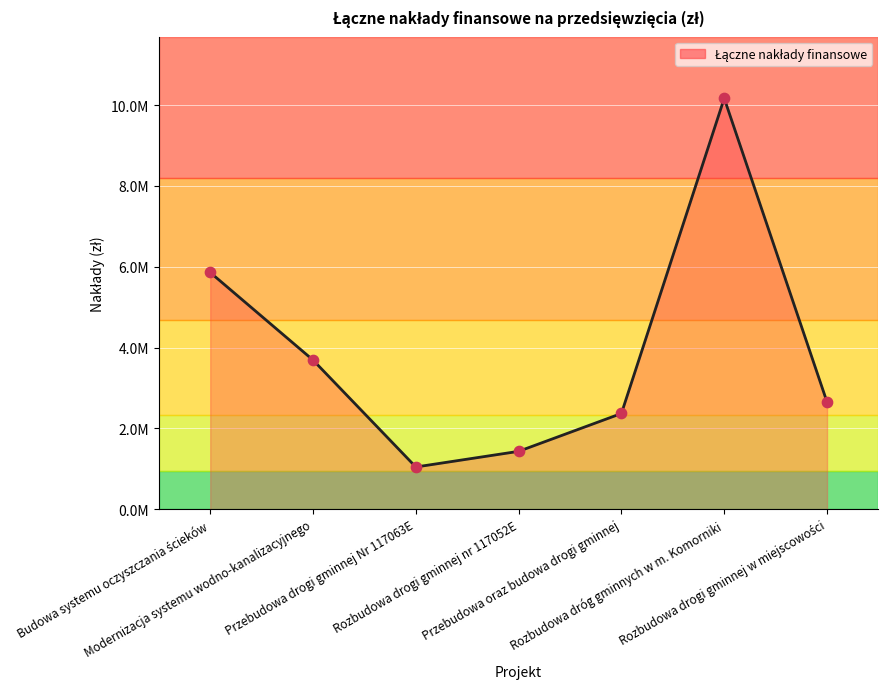

Does the chart have visible grid lines?

Yes